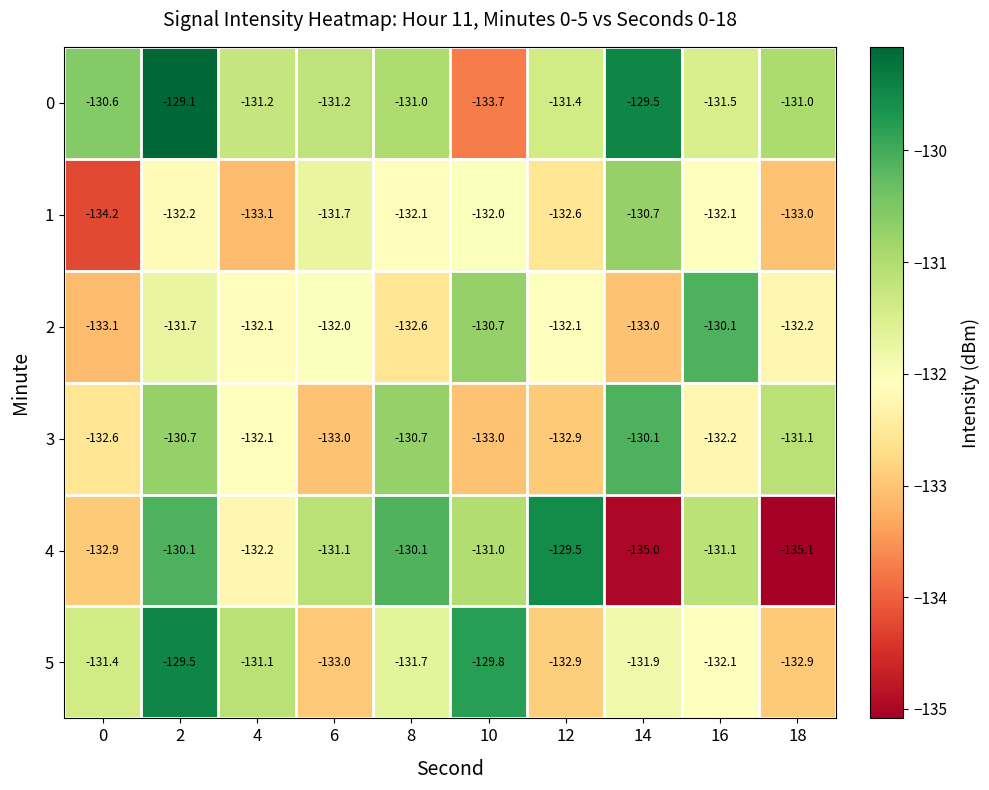

What is the spread (max minus min) of values at 10?

3.9